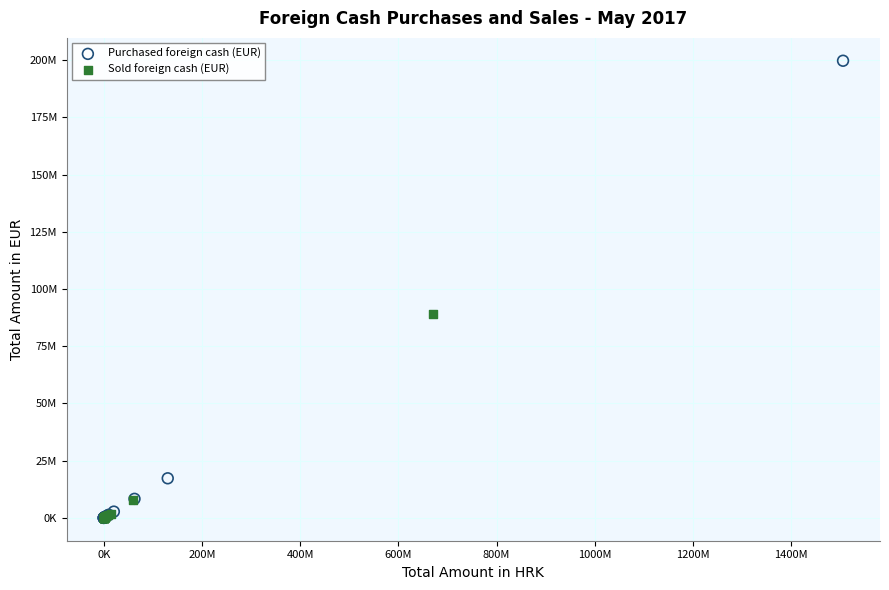

What are all the series names shown in the legend?

Purchased foreign cash (EUR), Sold foreign cash (EUR)